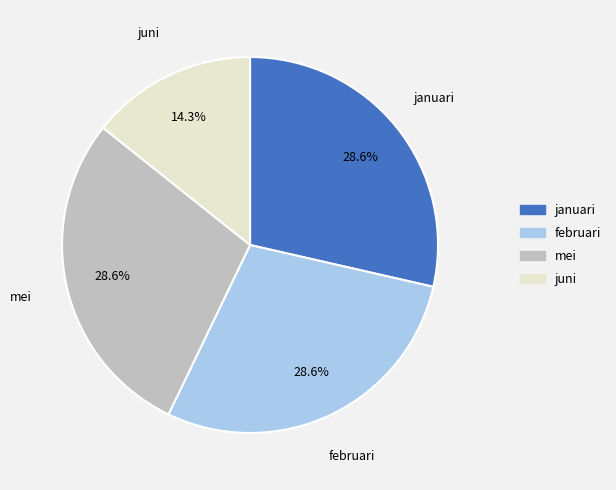

What is the total percentage of februari and mei?

57.1%